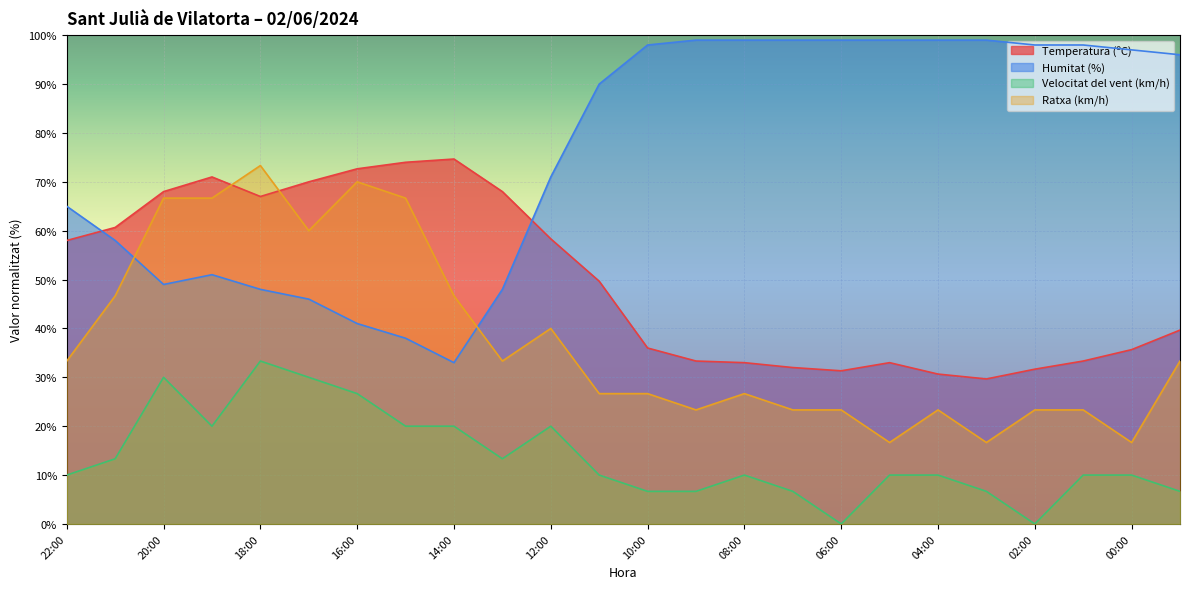

The value of Temperatura (ºC) at 14:00 is 36.4. True or false?

False